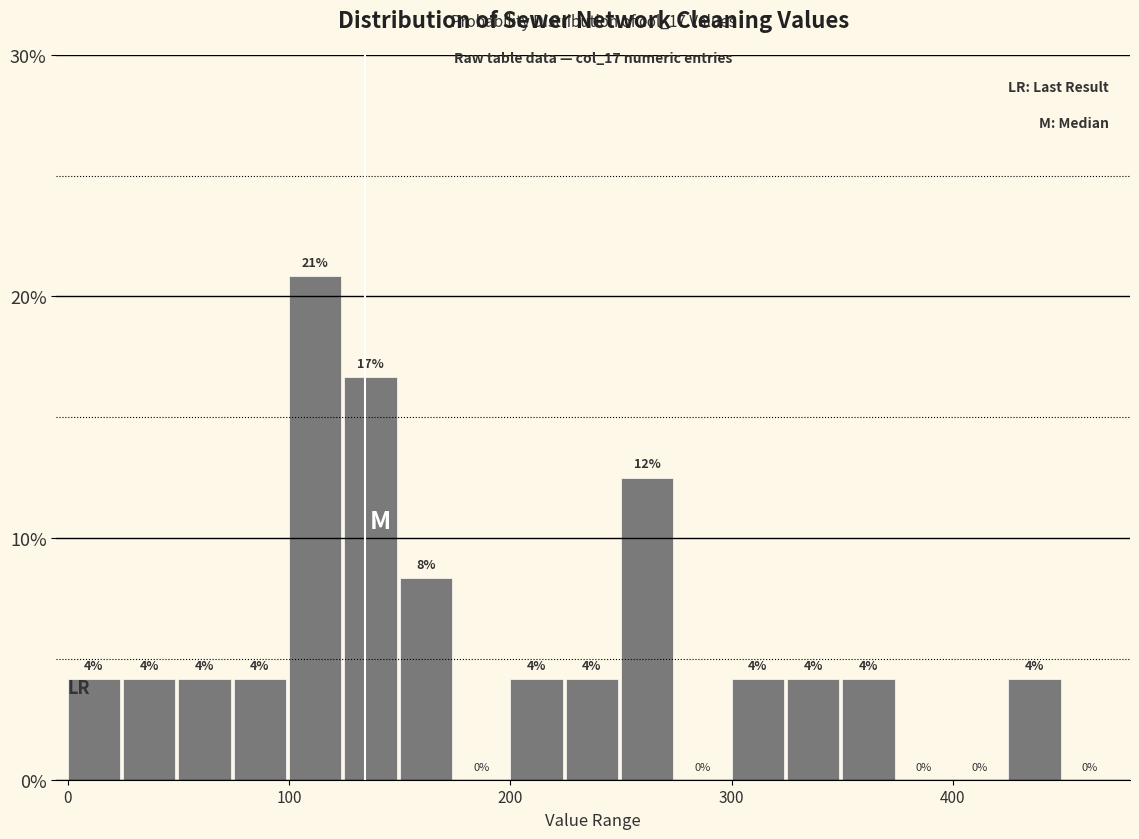

Around what value on the x-axis is the tallest bar? Give the approximate position of its centre, as read against the axis.

110